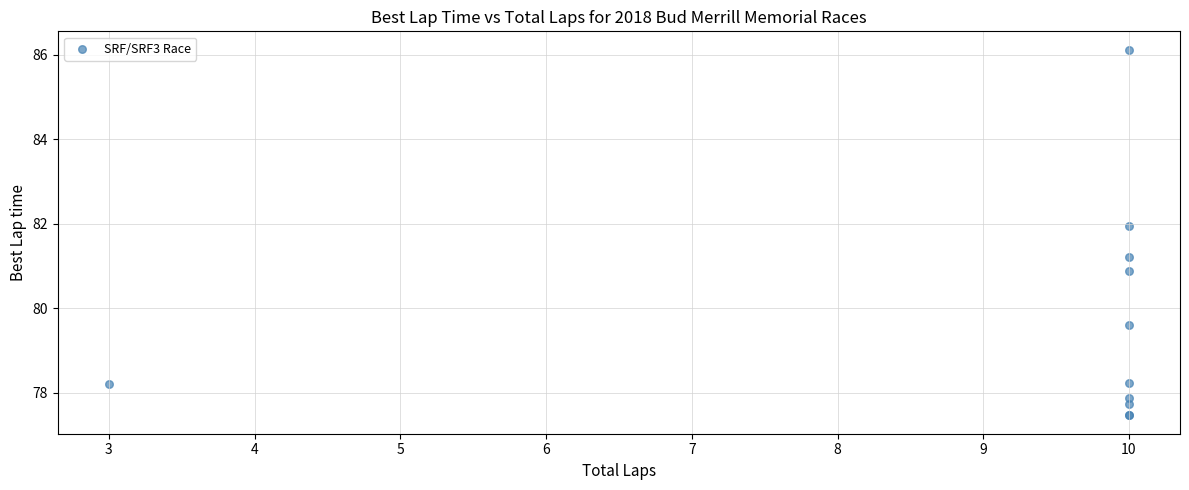

What Y value in the scatter plot is closest to 81?

80.9